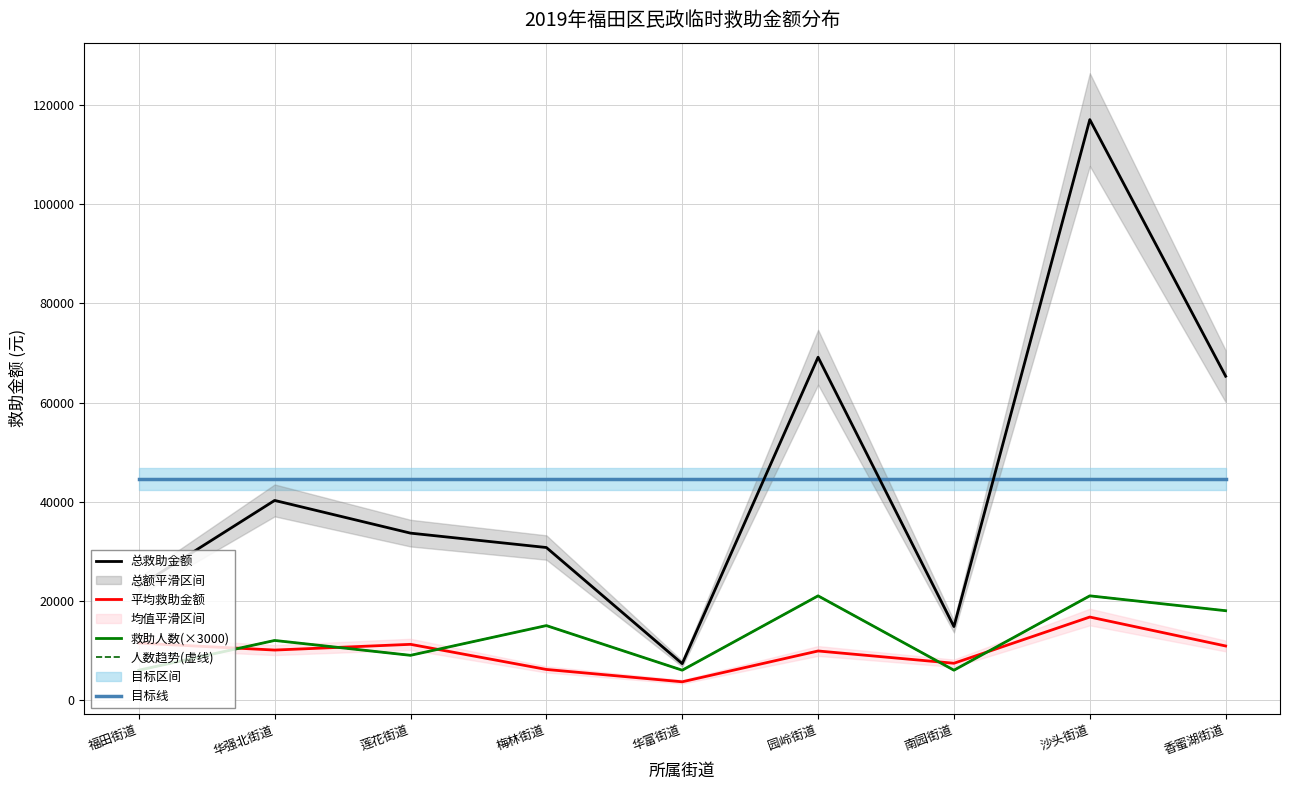

Count the number of categories in the chart.

9